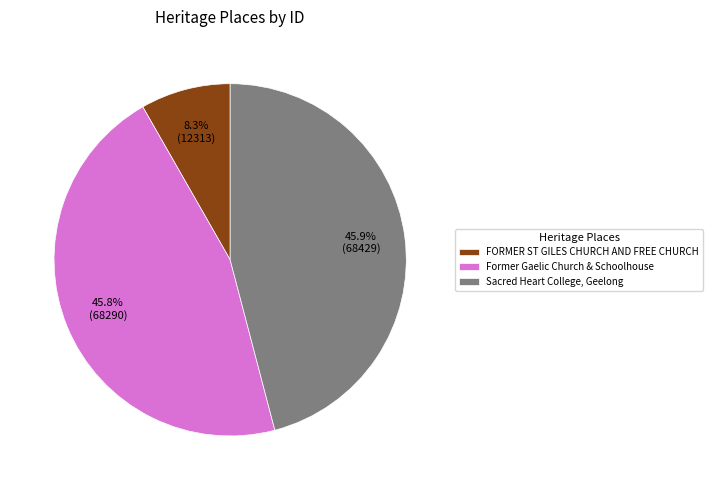

Combined, what portion of the pie is Sacred Heart College, Geelong and FORMER ST GILES CHURCH AND FREE CHURCH?

54.2%